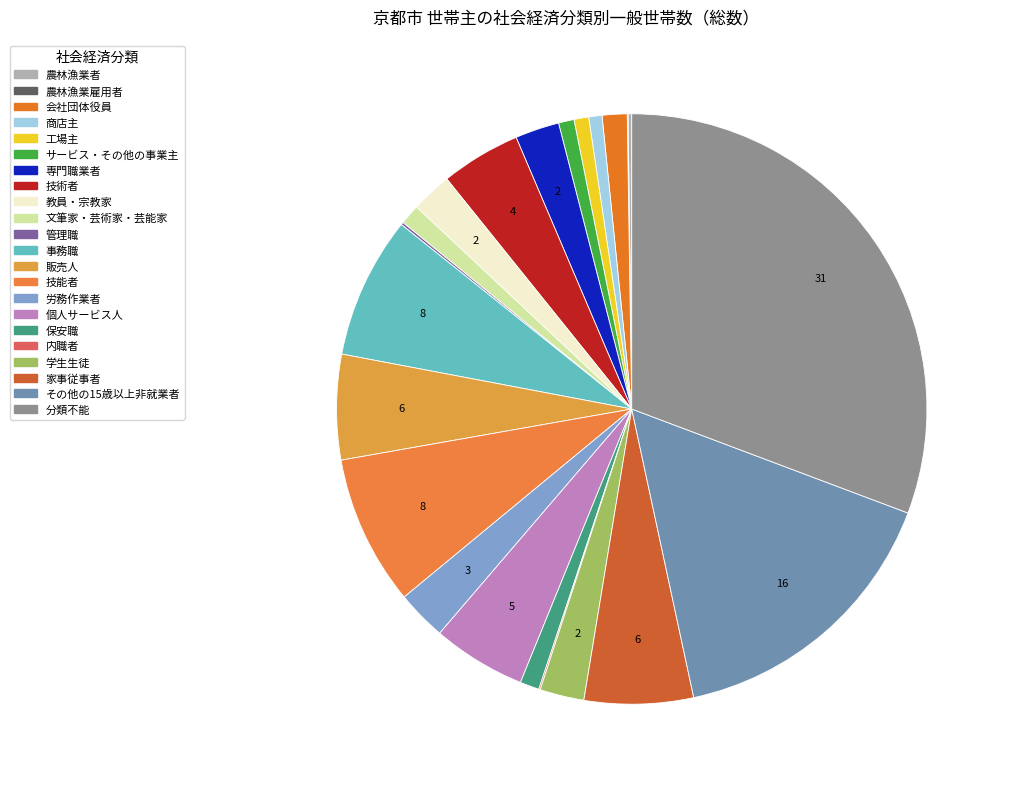

Does 管理職 represent more than half of the total?

No